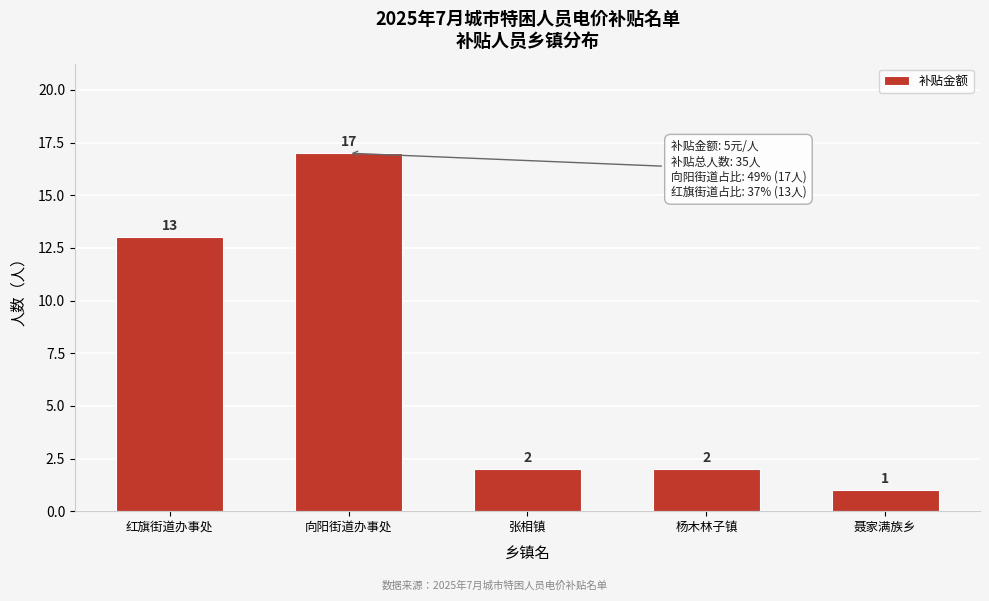

Reading left to right, list all the values displayed in this chart.

红旗街道办事处=13	向阳街道办事处=17	张相镇=2	杨木林子镇=2	聂家满族乡=1